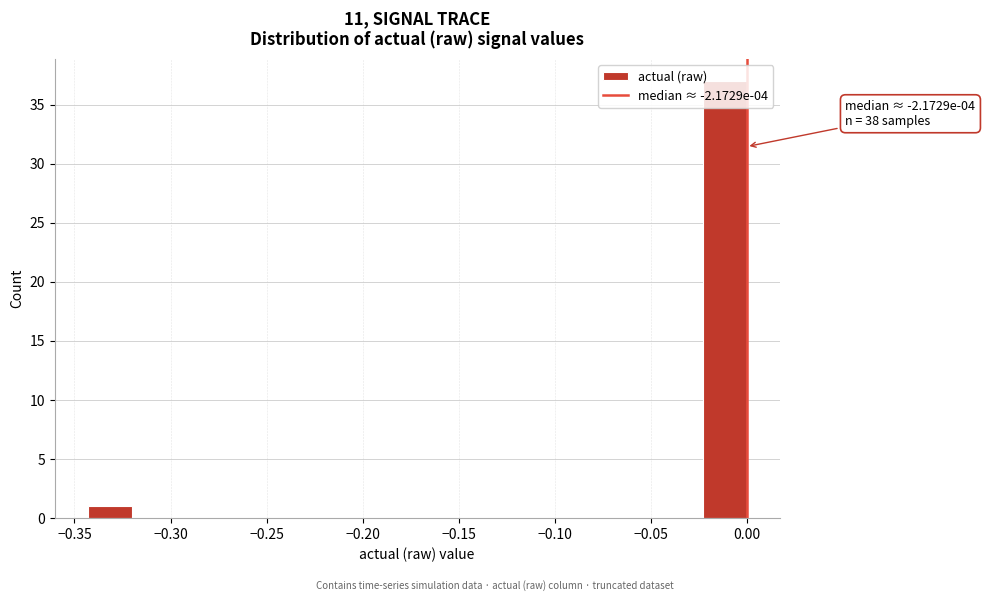

Which range on the x-axis has the tallest bar?

-0.025 to 0.000